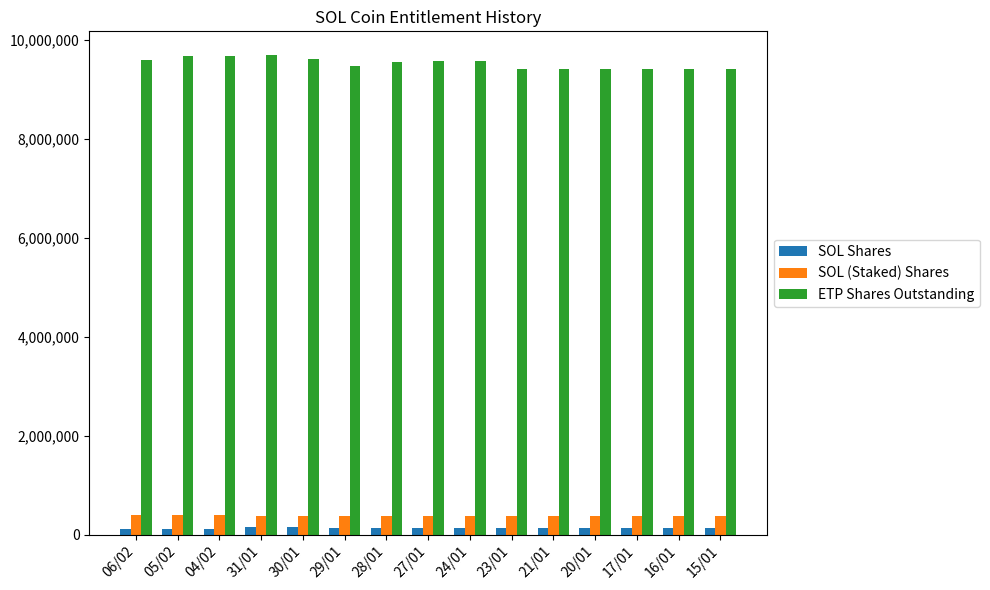

At how many categories does at least one series exceed 5946293?

15